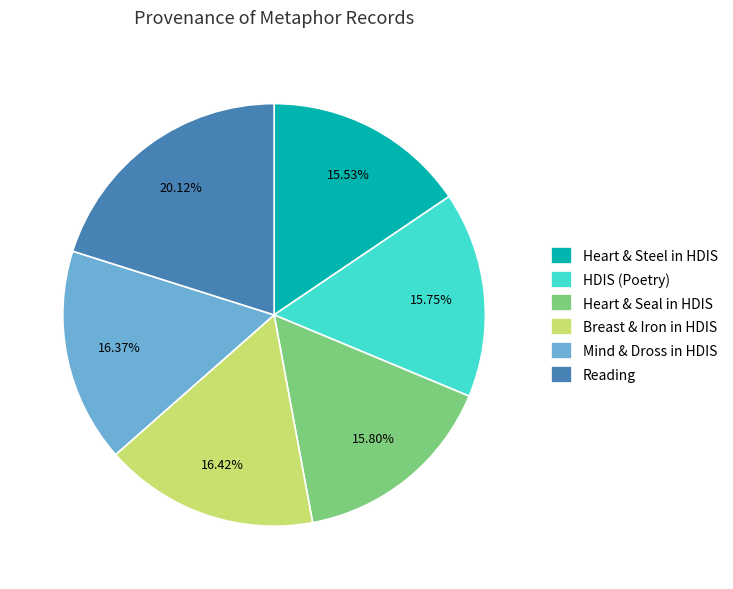

Which slice is the largest?

Reading